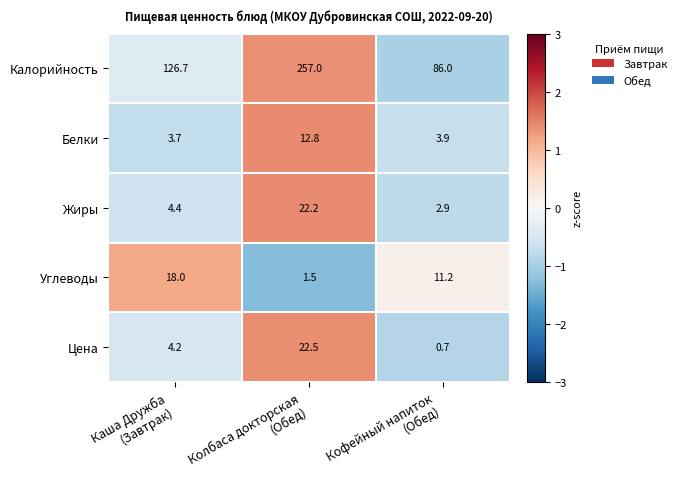

List the series in order of their peak value, highest first.

Калорийность, Цена, Жиры, Углеводы, Белки